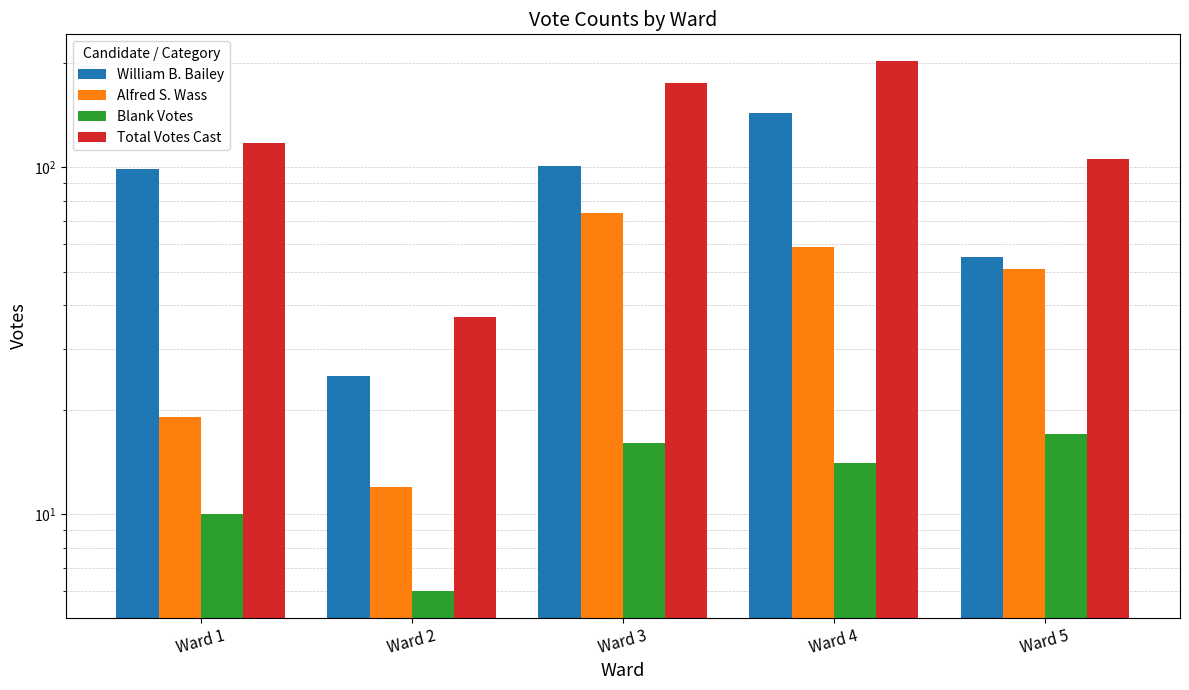

What are all the series names shown in the legend?

William B. Bailey, Alfred S. Wass, Blank Votes, Total Votes Cast